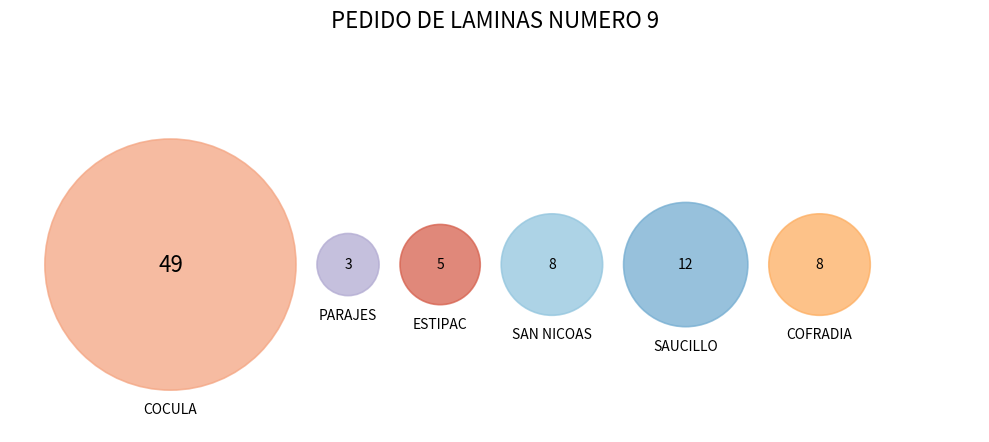

What is the change in value from SAUCILLO to COFRADIA?

-4